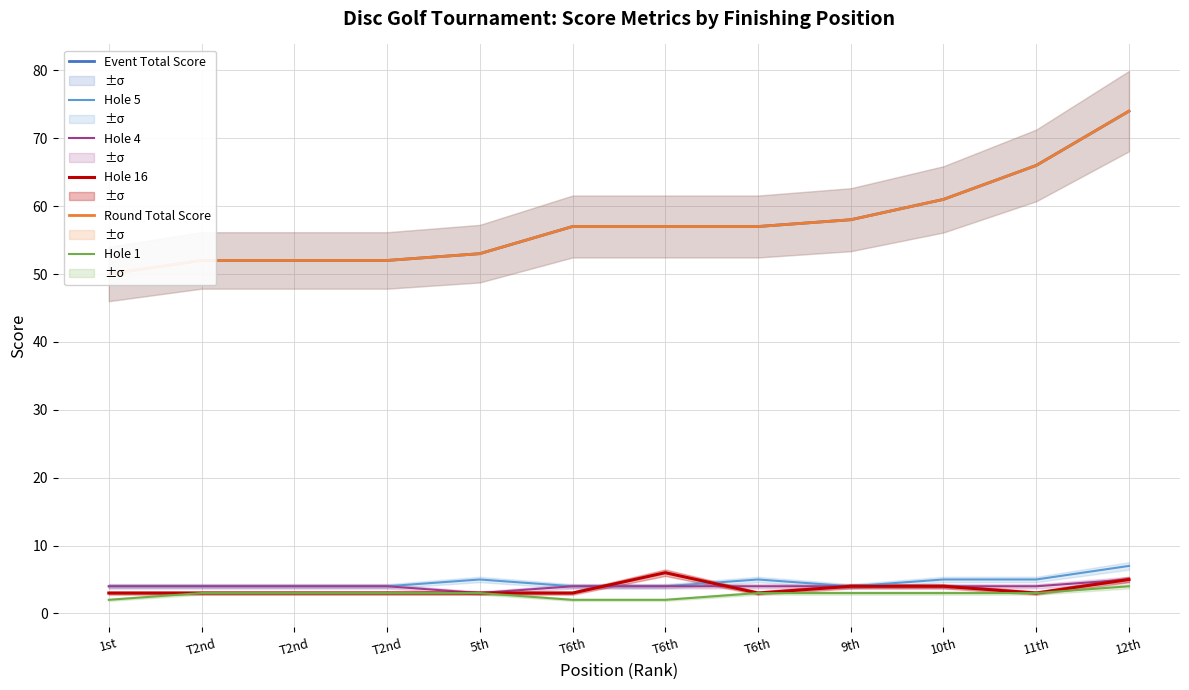

List the series in order of their peak value, lowest first.

Hole 1, Hole 4, Hole 16, Hole 5, Event Total Score, Round Total Score